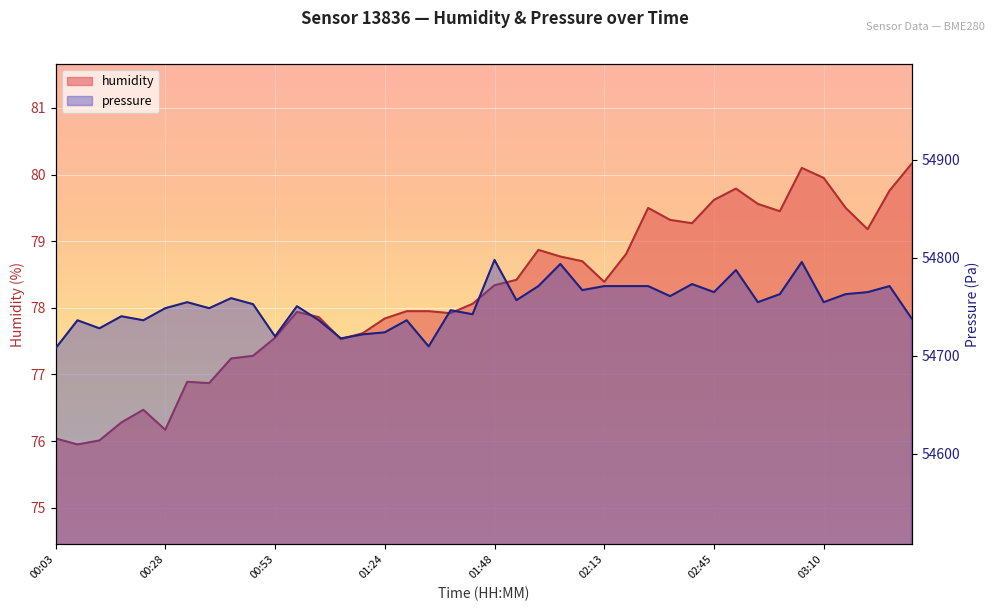

True or false: humidity and pressure intersect in this chart.

False